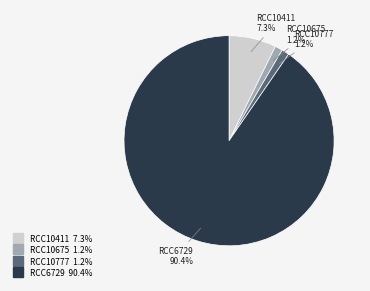

Is it true that RCC10675 is 16% of the pie?

False